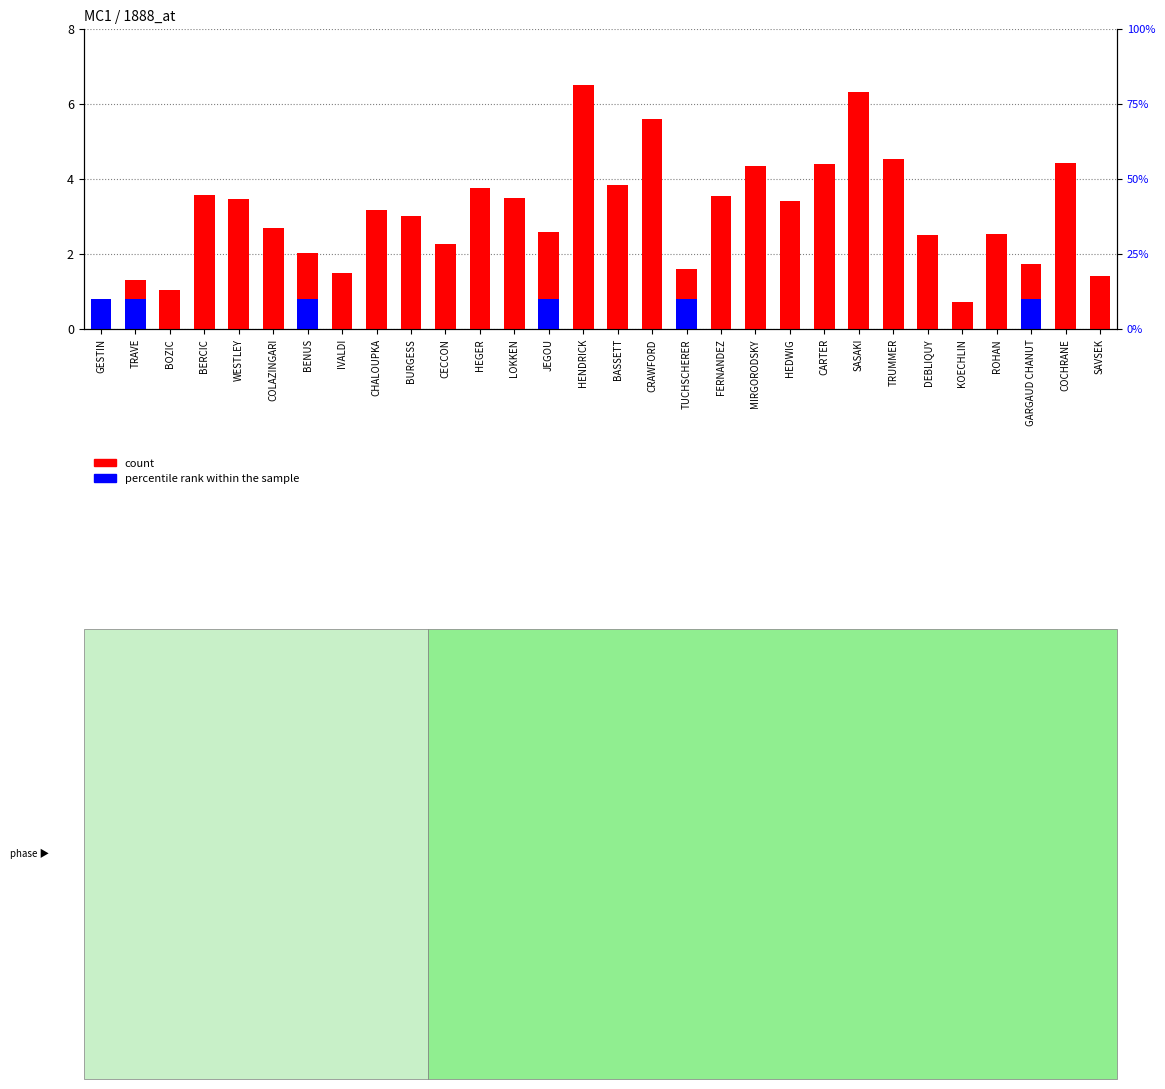

The count series shows 3.0 at BURGESS. True or false?

True